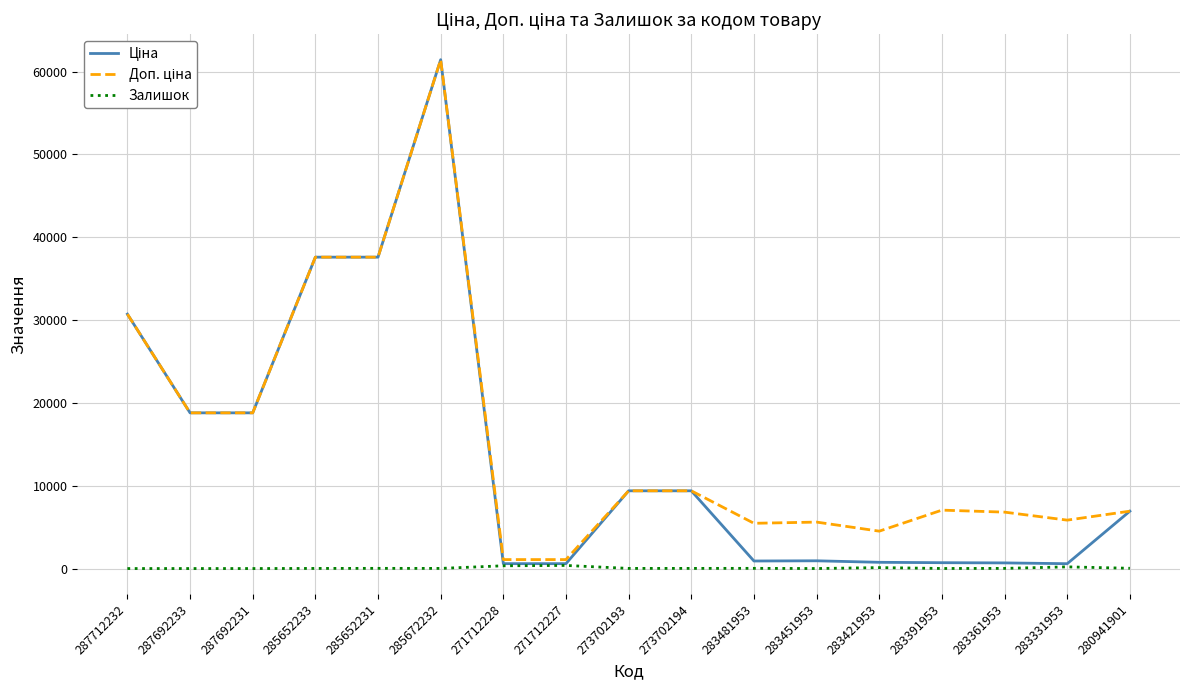

What is the maximum value shown in the chart?

61434.3